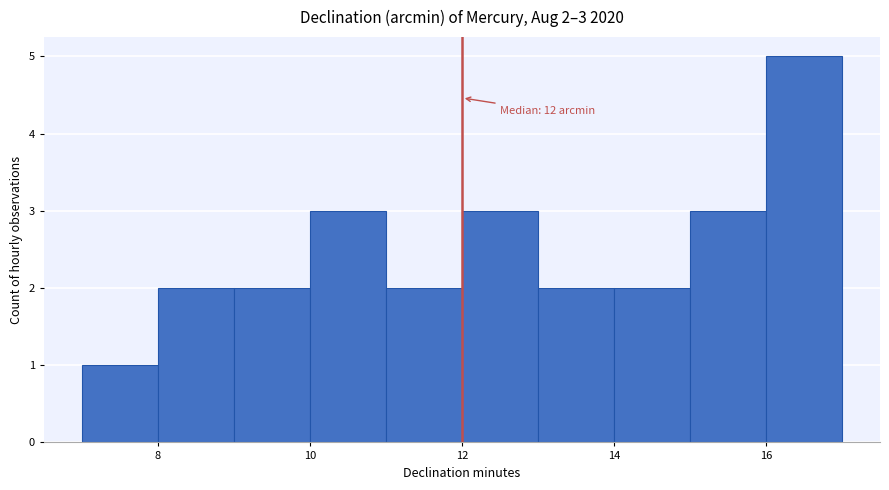

Which range on the x-axis has the tallest bar?

16 to 17